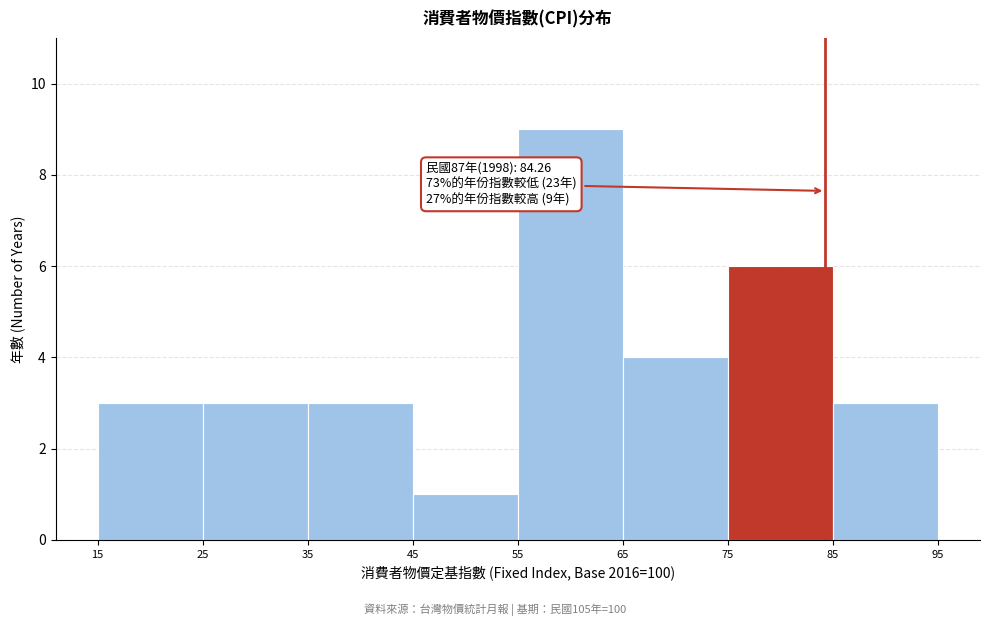

Which range on the x-axis has the tallest bar?

55 to 65